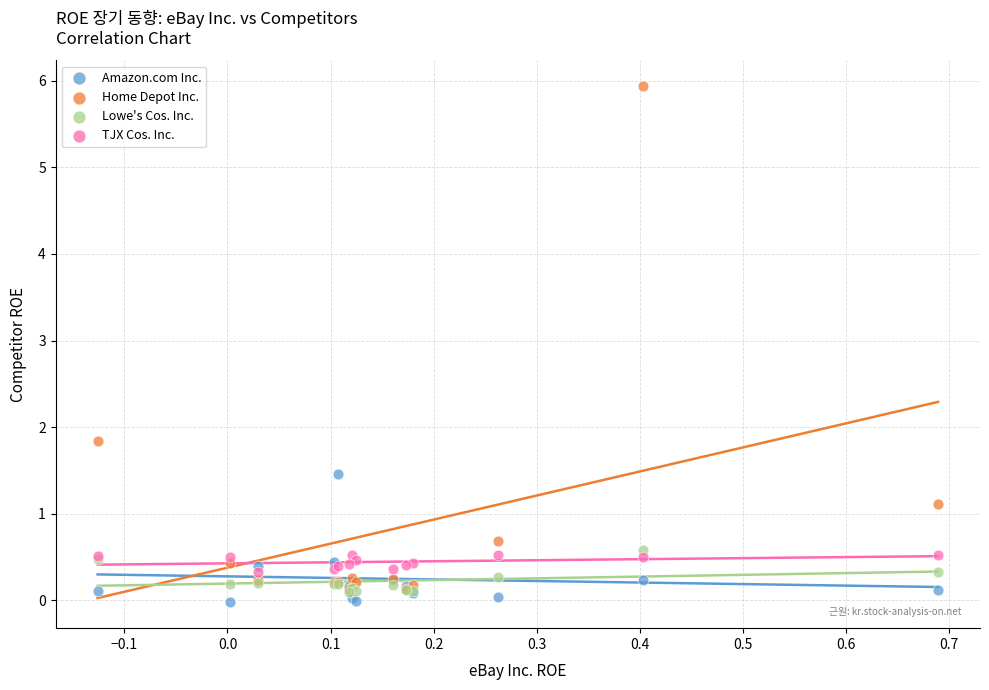

Across all series, what Y value is closest to 2?

1.8